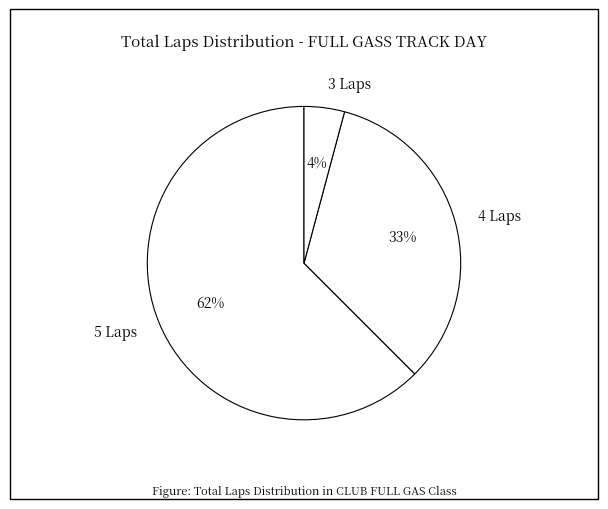

To the nearest percent, what portion does 3 Laps represent?

4%